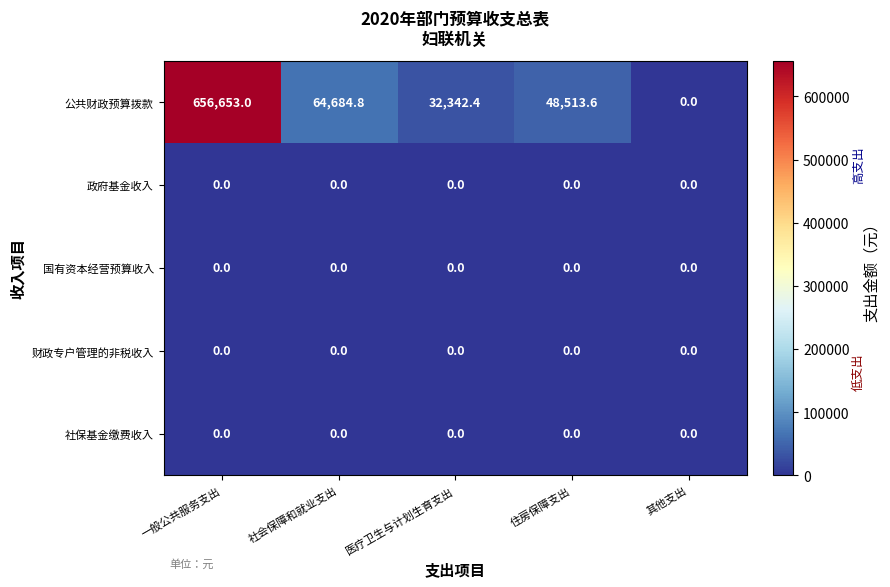

Which series changed the most between 一般公共服务支出 and 医疗卫生与计划生育支出?

公共财政预算拨款